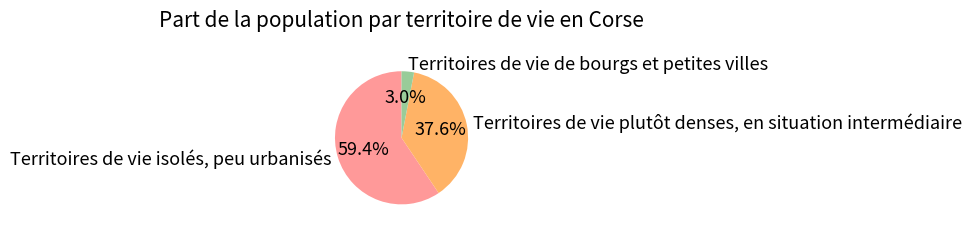

To the nearest percent, what is the average slice percentage?

33%